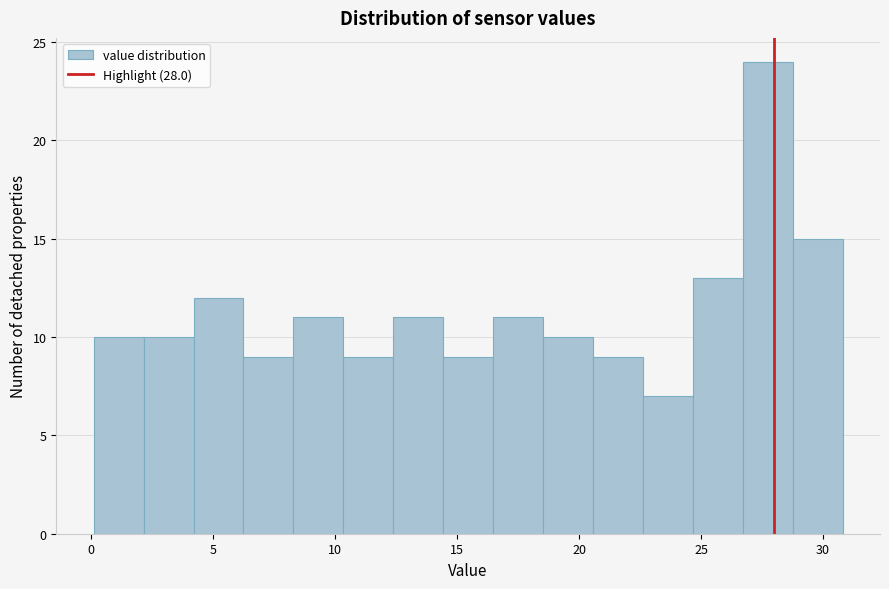

Reading left to right, transcribe this chart: for each bar, give the range it covers on the x-axis and its height. Neither the bar edges nor the heights are printed on the chart, so give them approximately, as read against the axes.

0.0 to 2.0: 10
2.0 to 4.0: 10
4.0 to 6.0: 12
6.0 to 8.5: 9
8.5 to 10.5: 11
10.5 to 12.5: 9
12.5 to 14.5: 11
14.5 to 16.5: 9
16.5 to 18.5: 11
18.5 to 20.5: 10
20.5 to 22.5: 9
22.5 to 24.5: 7
24.5 to 26.5: 13
26.5 to 29.0: 24
29.0 to 31.0: 15